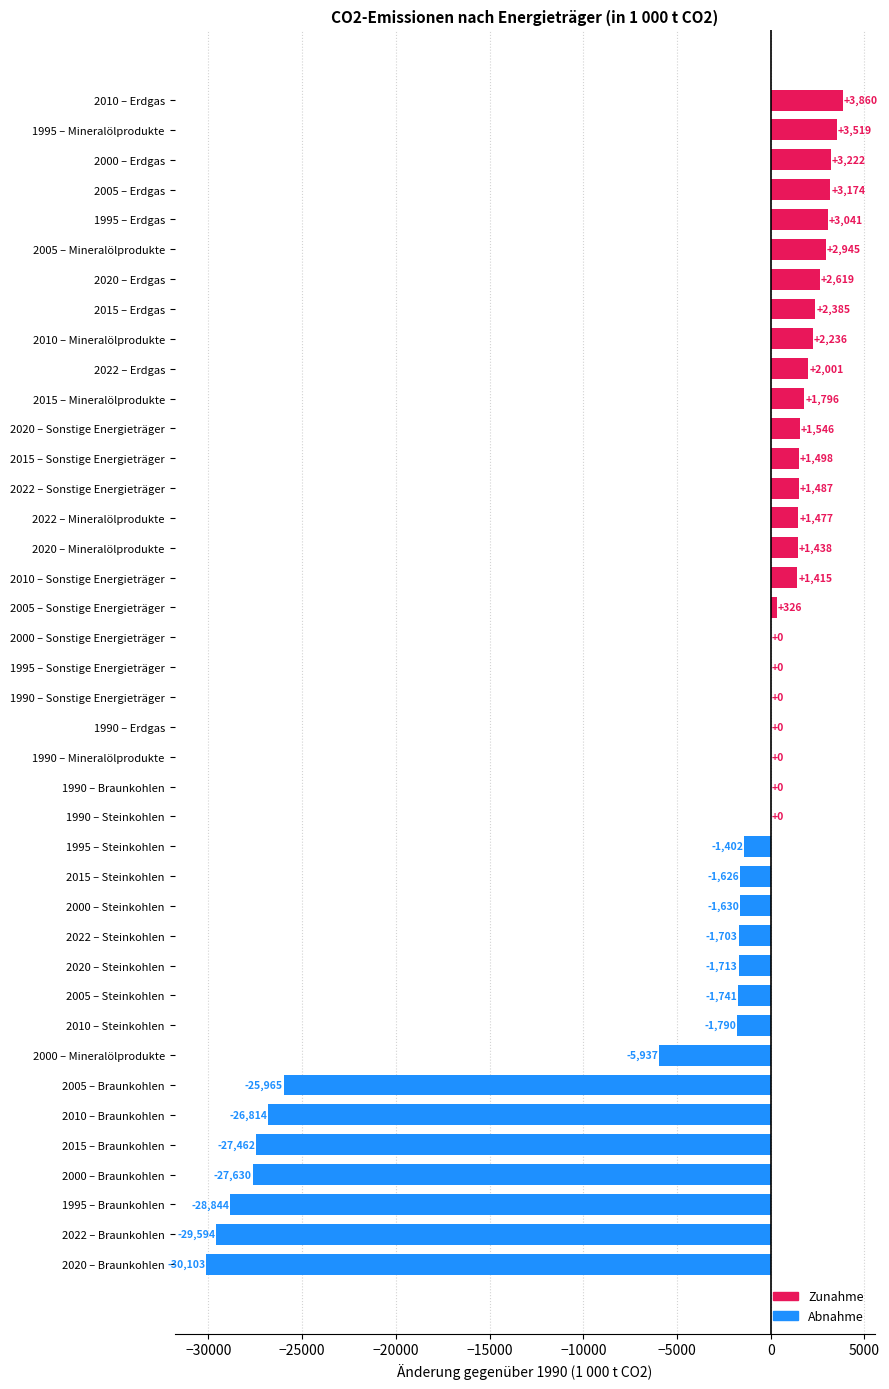

Where is the data nearest to the value -13121?

2000 – Mineralölprodukte